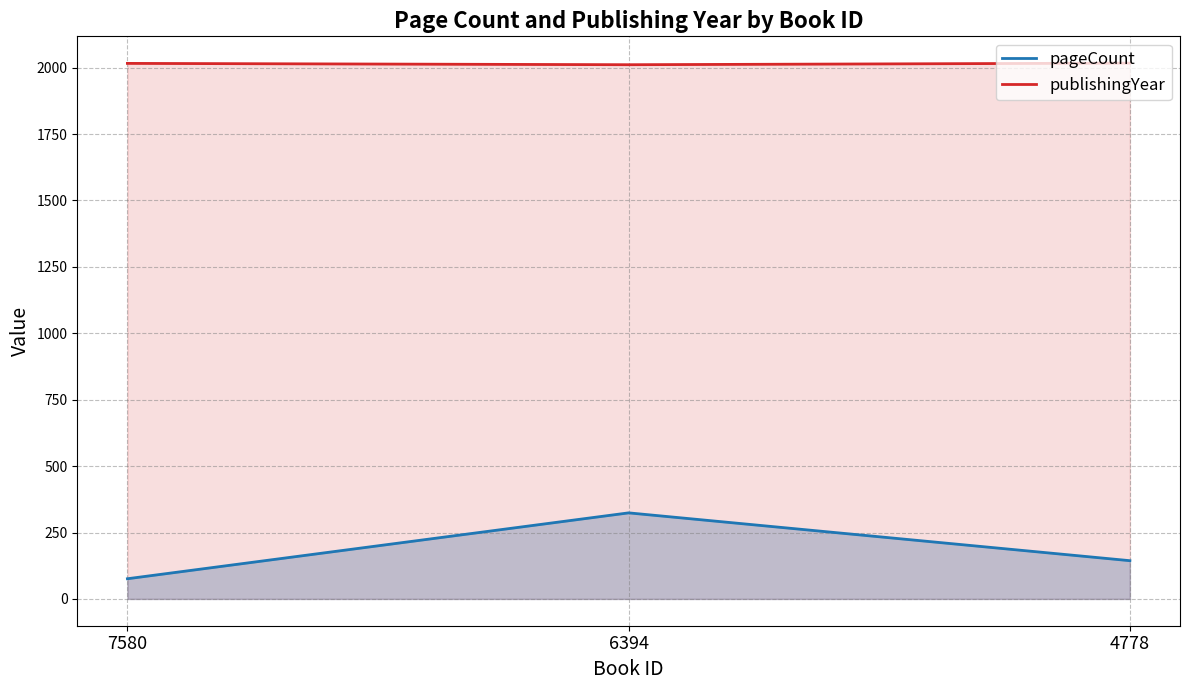

Reading left to right, transcribe all the data shown in this chart.

pageCount: 7580=76	6394=324	4778=144
publishingYear: 7580=2016	6394=2011	4778=2017